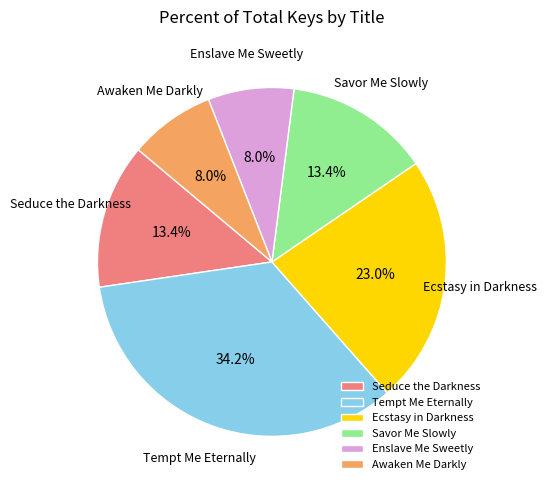

To the nearest percent, what is the average slice percentage?

17%